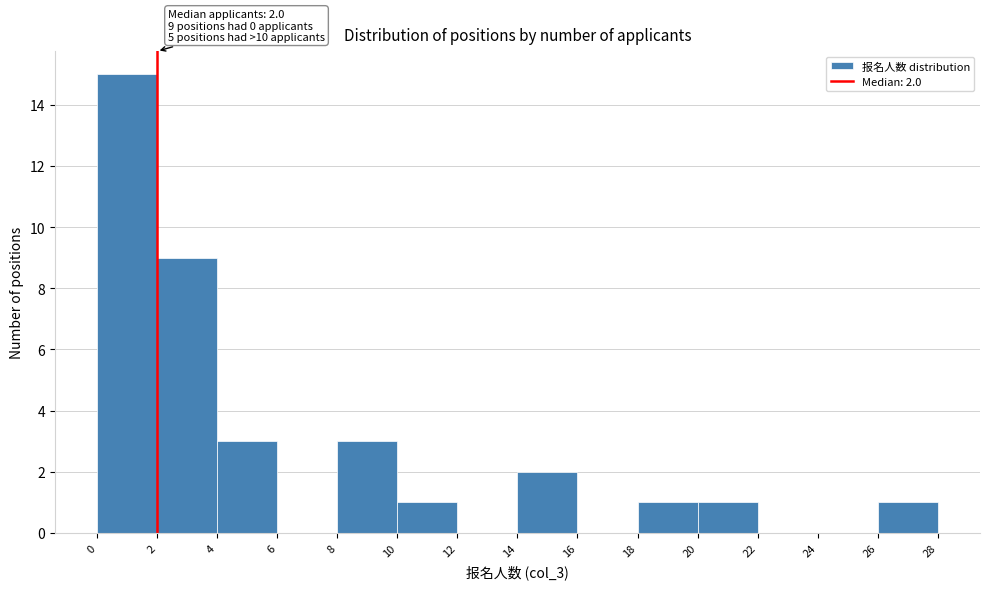

Which range on the x-axis has the tallest bar?

0 to 2